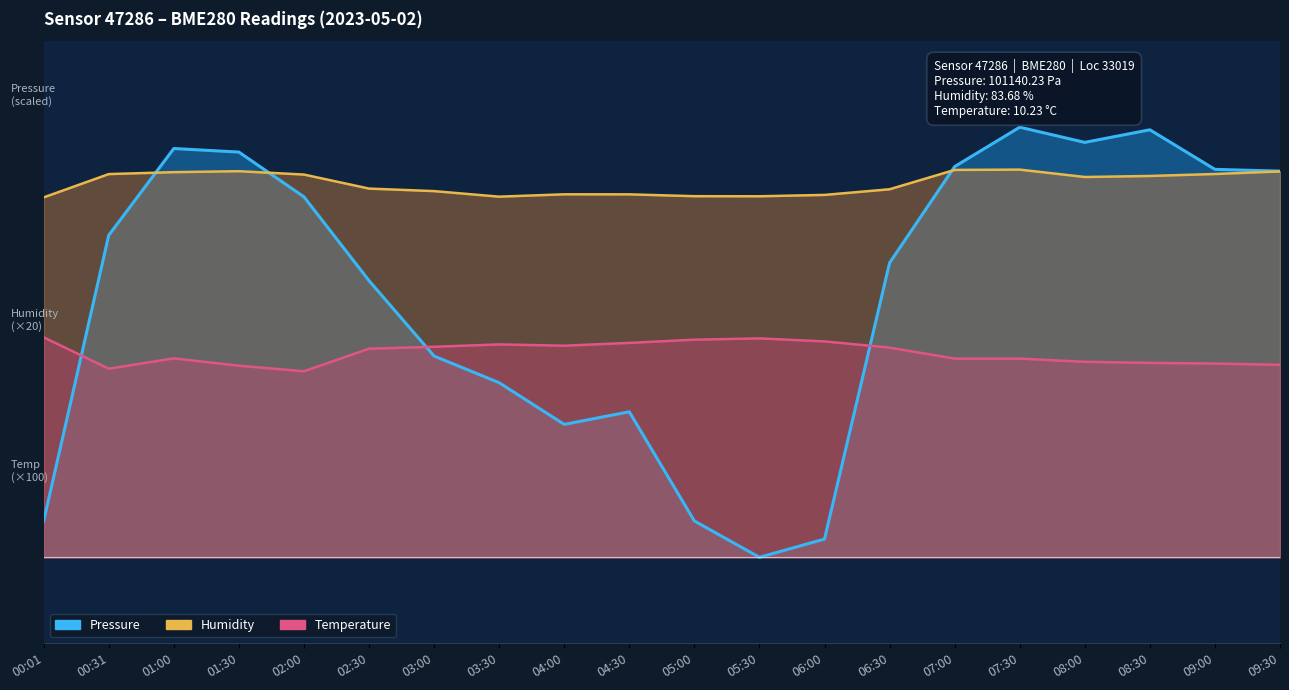

At which category is the sum across all series the highest?

07:30